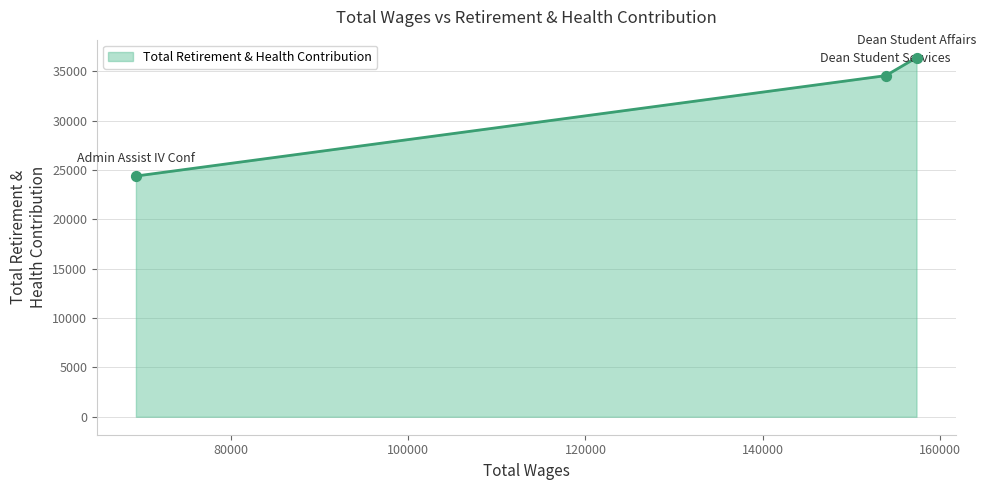

What is the average value?

31766